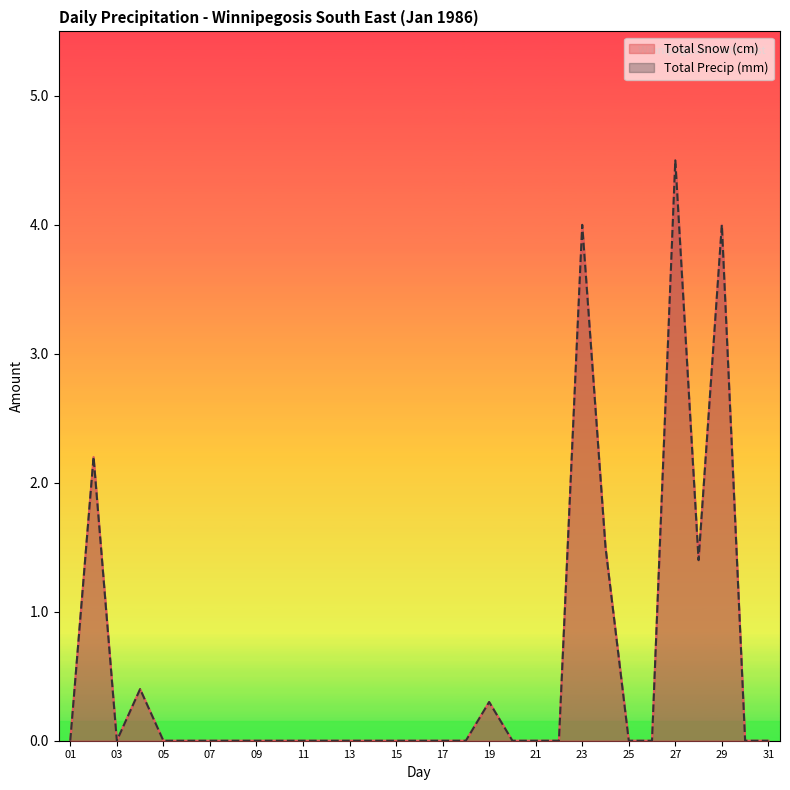

Between 13 and 27, which series saw the biggest shift?

Total Snow (cm)